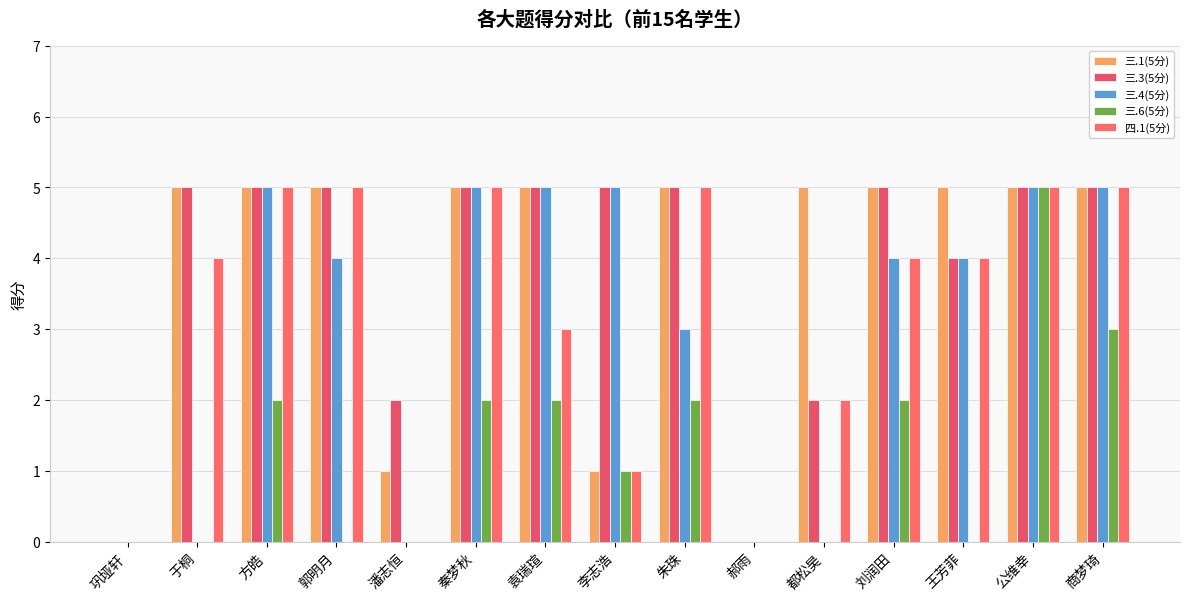

What is the approximate value of 三.3(5分) at 李志浩?

5